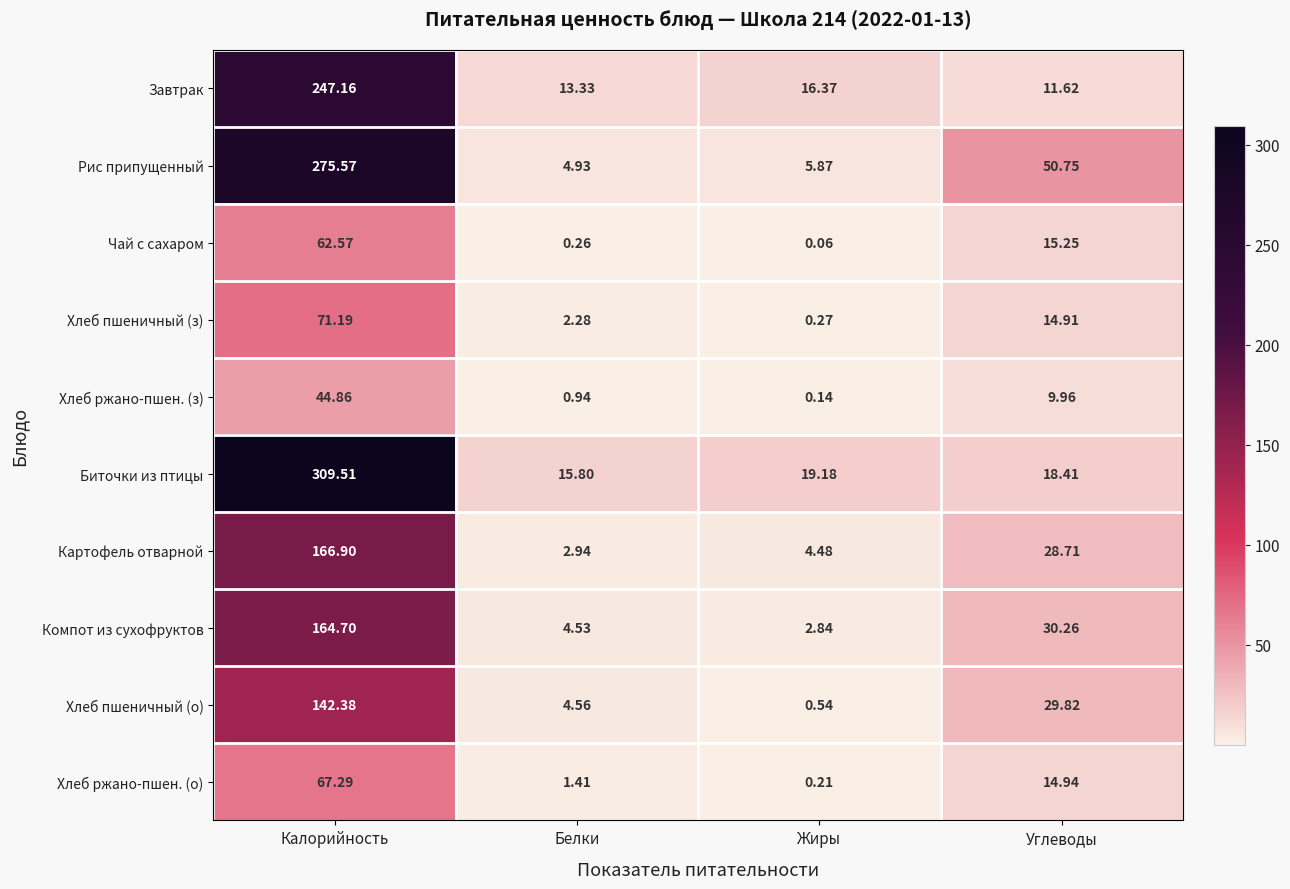

Which category has the highest value in the Рис припущенный series?

Калорийность